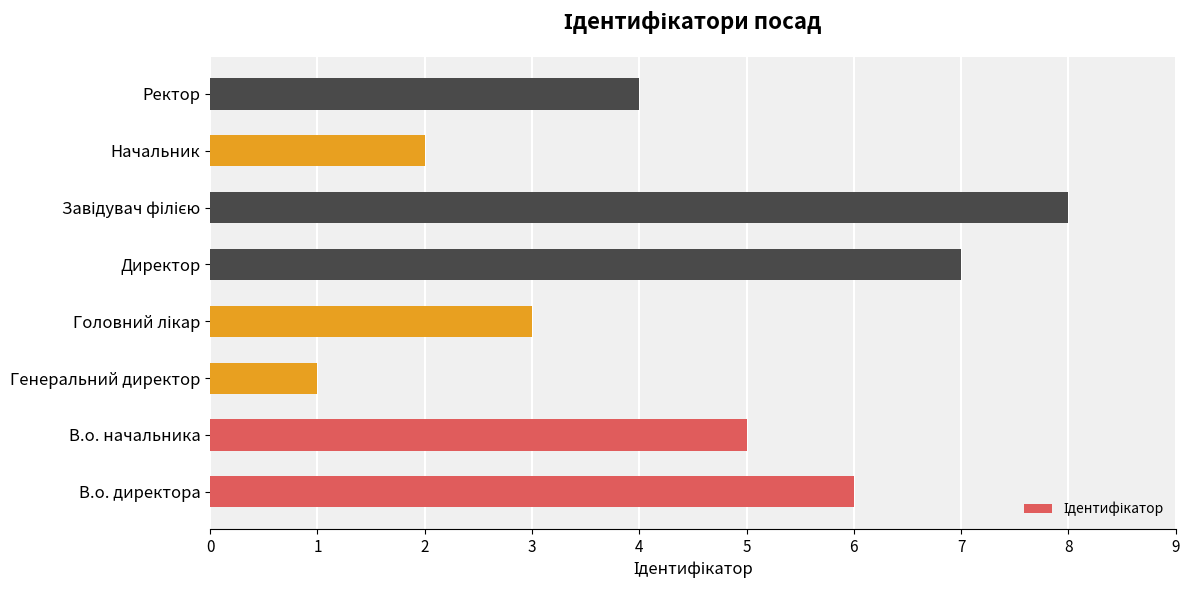

What is the sum of all values?

36